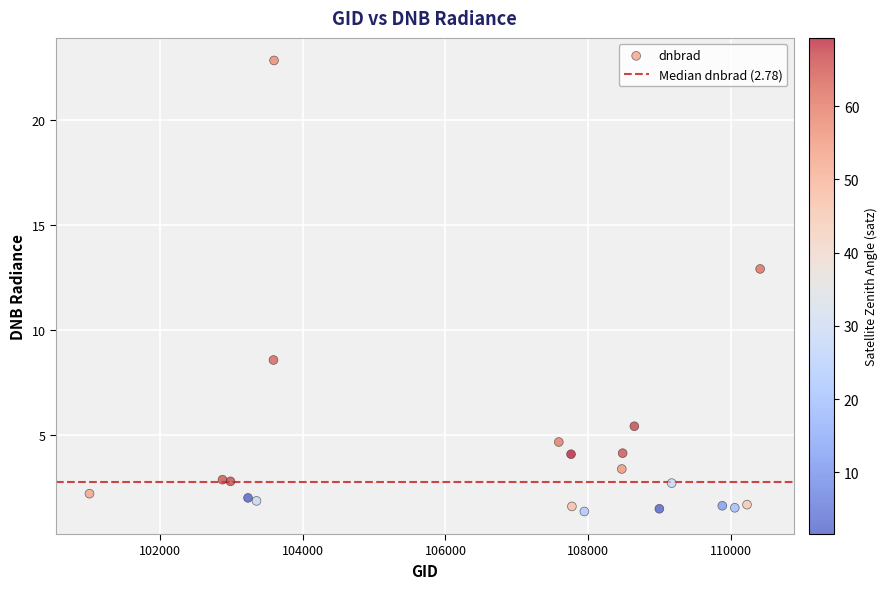

What Y value in the scatter plot is closest to 12?

12.9